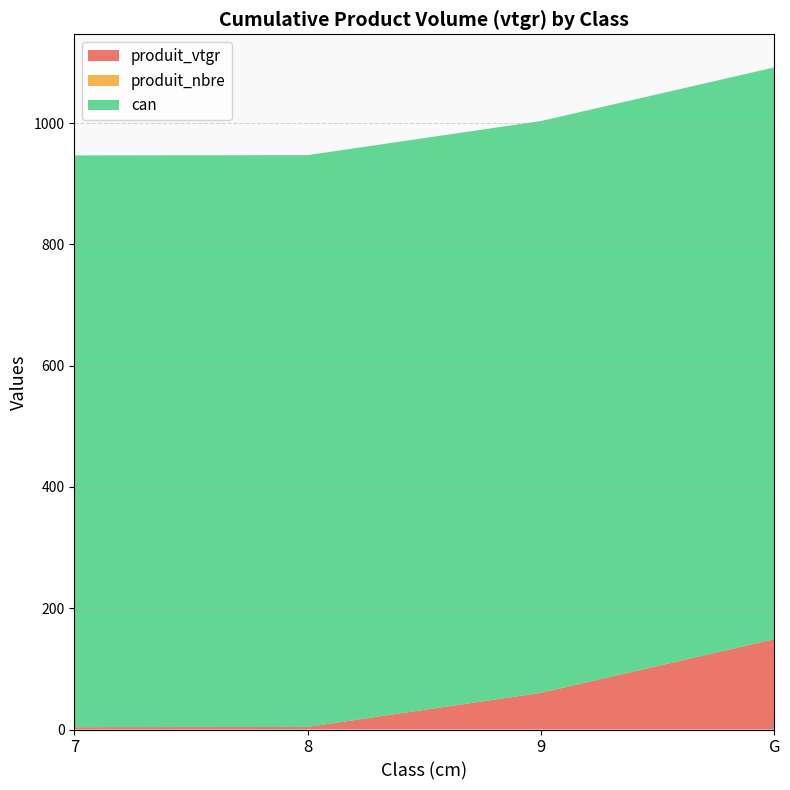

Reading right to left, transcribe all the data shown in this chart.

produit_vtgr: G=149.0	9=60.5	8=4.3	7=3.8
produit_nbre: G=0.0	9=0.0	8=0.0	7=0.0
can: G=943.0	9=943.0	8=943.0	7=943.0